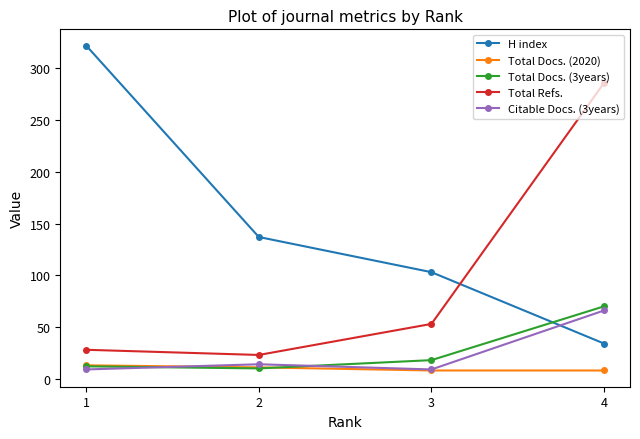

At which category does Citable Docs. (3years) reach its first local valley?

3